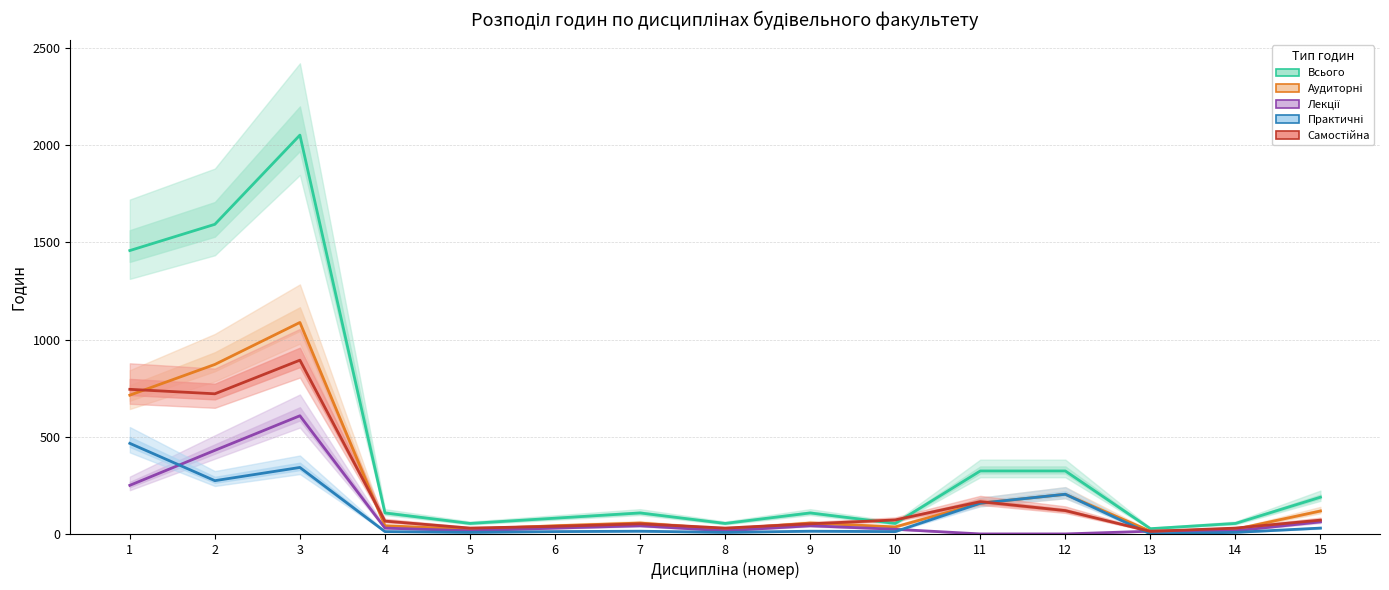

Reading left to right, extract all data points from this chart.

Всього: 1=1458	2=1593	3=2052	4=108	5=54	6=81	7=108	8=54	9=108	10=54	11=324	12=324	13=27	14=54	15=189
Аудиторні: 1=714	2=872	3=1088	4=42	5=24	6=42	7=56	8=24	9=56	10=36	11=158	12=204	13=14	14=24	15=118
Лекції: 1=250	2=430	3=608	4=30	5=16	6=30	7=42	8=16	9=42	10=24	11=0	12=0	13=14	14=16	15=62
Практичні: 1=466	2=274	3=342	4=12	5=8	6=12	7=14	8=8	9=14	10=12	11=158	12=204	13=0	14=8	15=30
Самостійна: 1=744	2=721	3=894	4=66	5=30	6=39	7=52	8=30	9=52	10=72	11=166	12=120	13=13	14=30	15=71